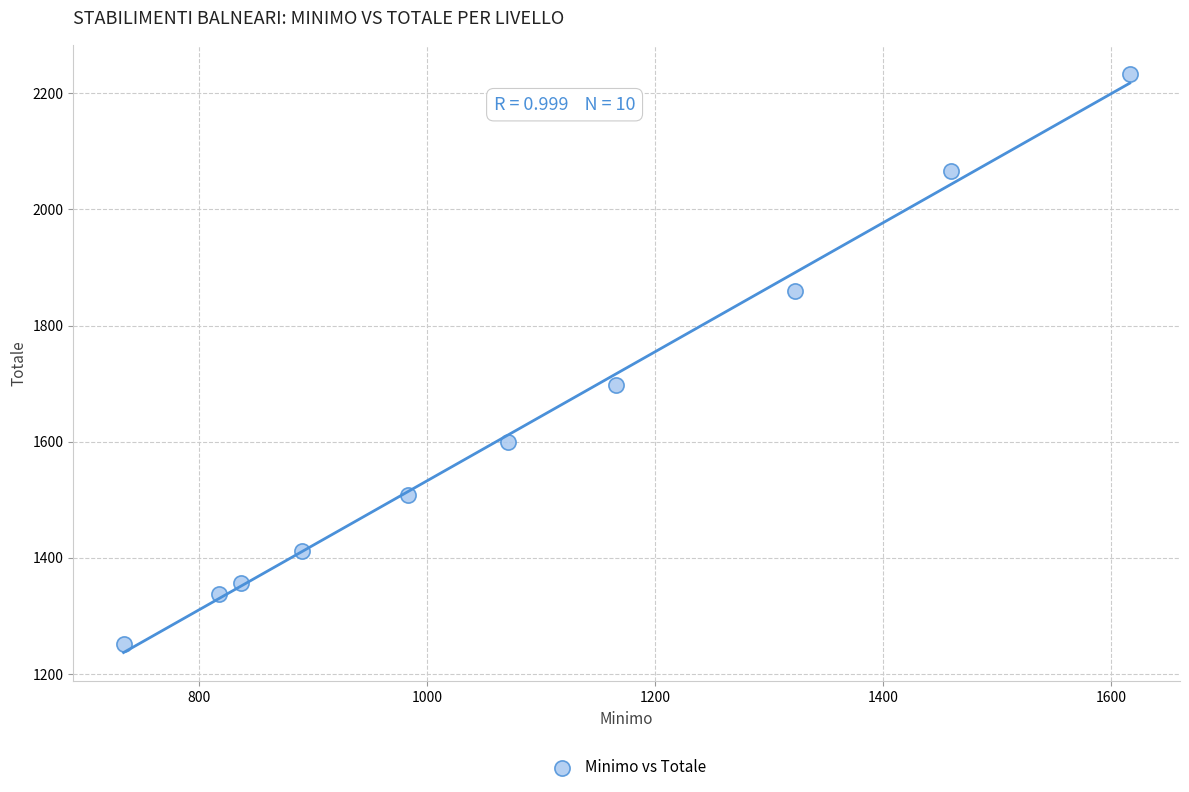

What Y value in the scatter plot is closest to 1742?

1697.0